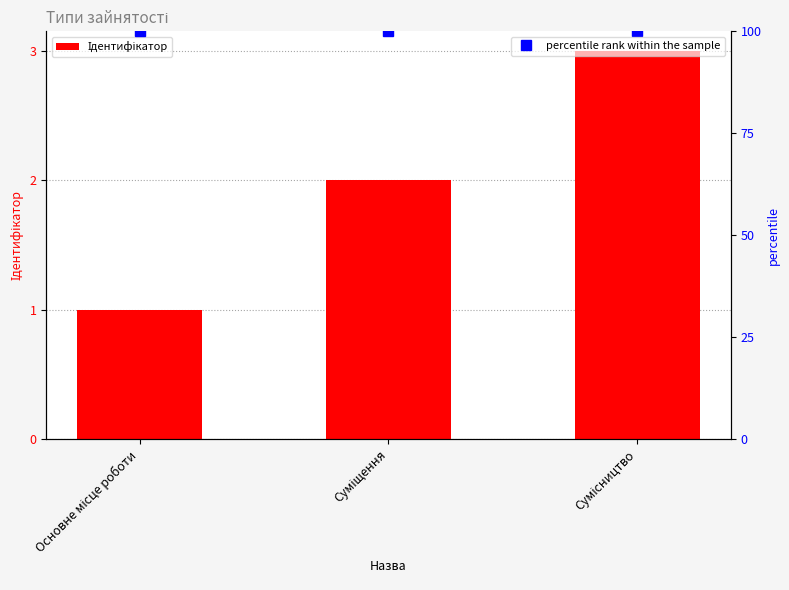

Reading right to left, list all the values displayed in this chart.

Ідентифікатор: Сумісництво=3	Суміщення=2	Основне місце роботи=1
percentile rank within the sample: Сумісництво=100	Суміщення=100	Основне місце роботи=100